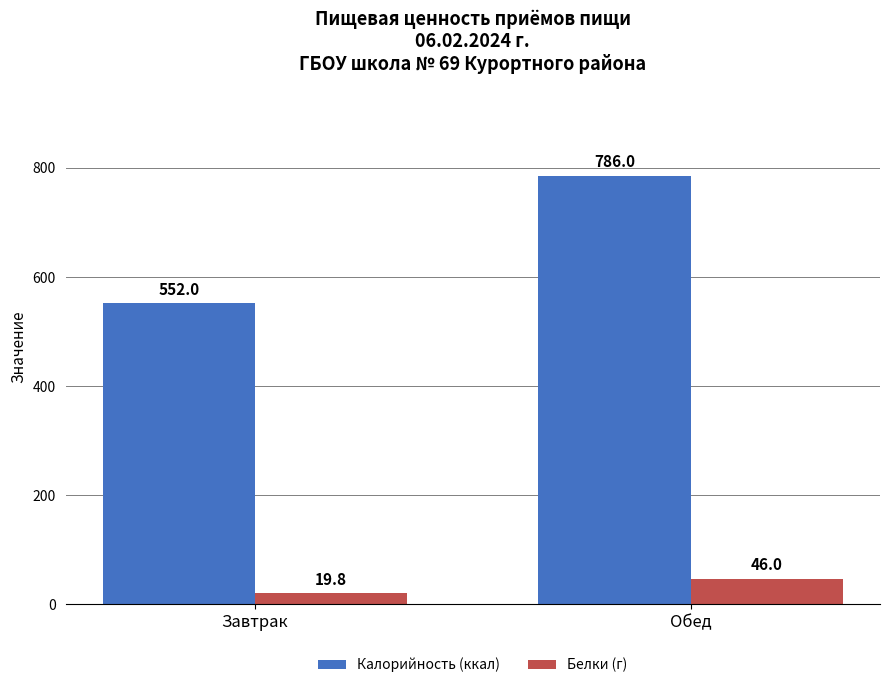

Which label corresponds to the smallest value in the chart?

Завтрак